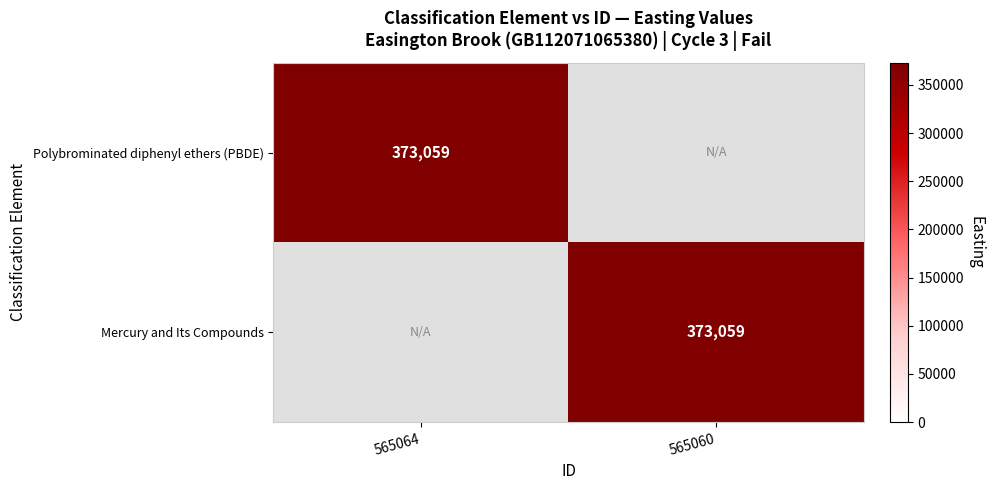

The value of Mercury and Its Compounds at 565060 is 373059. True or false?

True